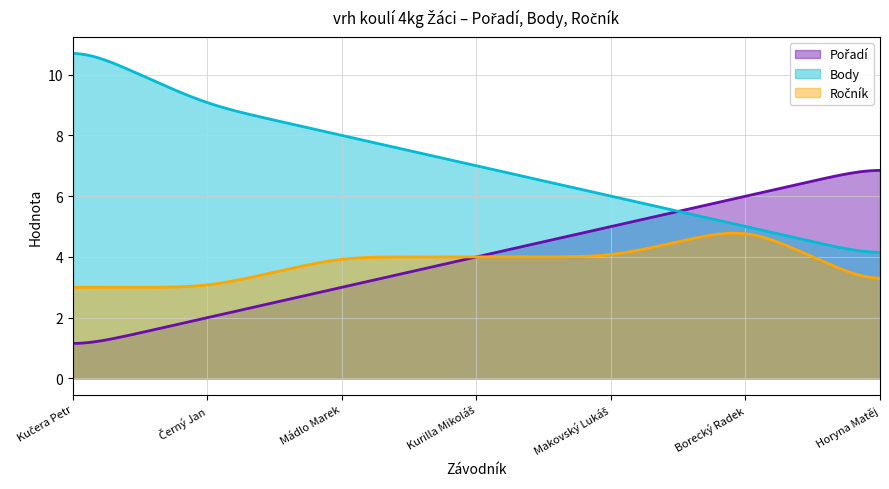

What is the minimum value shown in the chart?

1.2